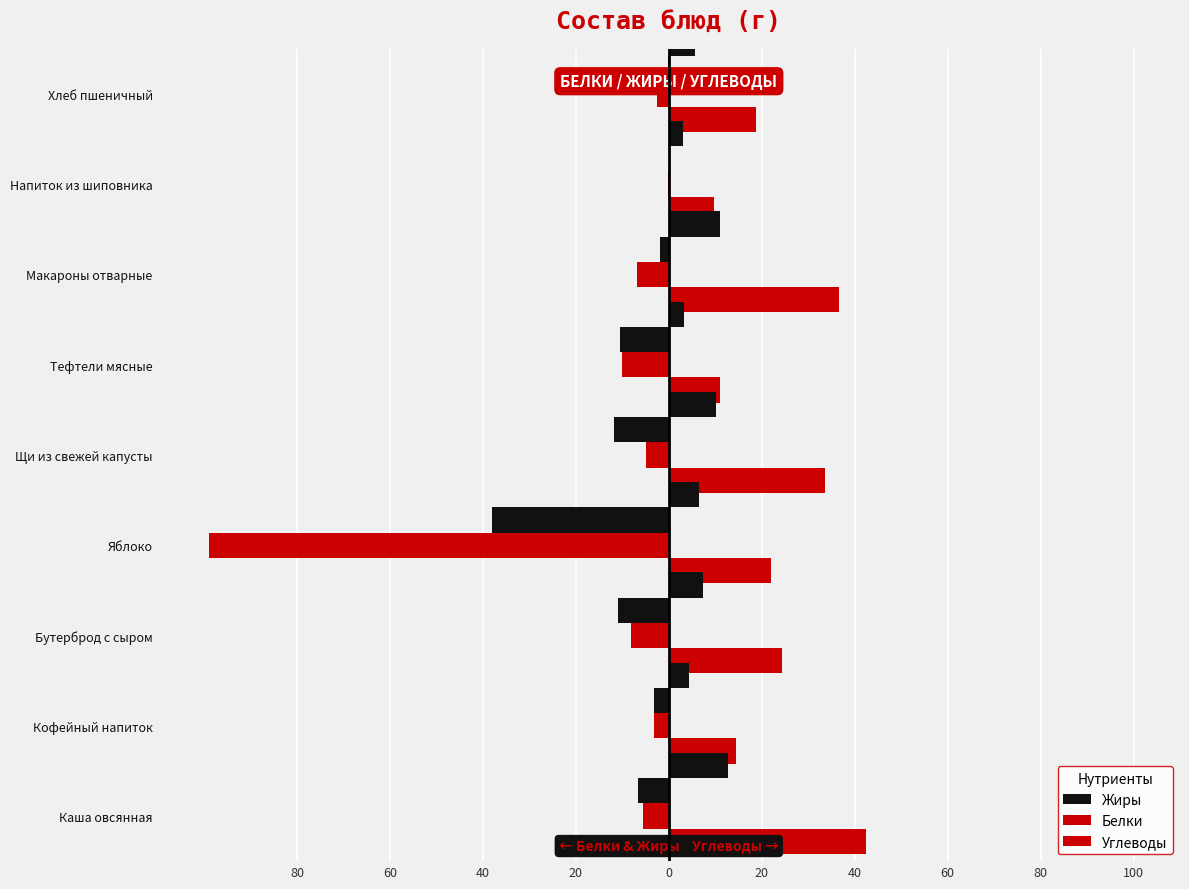

Is it true that Белки equals -3.8 at Хлеб пшеничный?

False